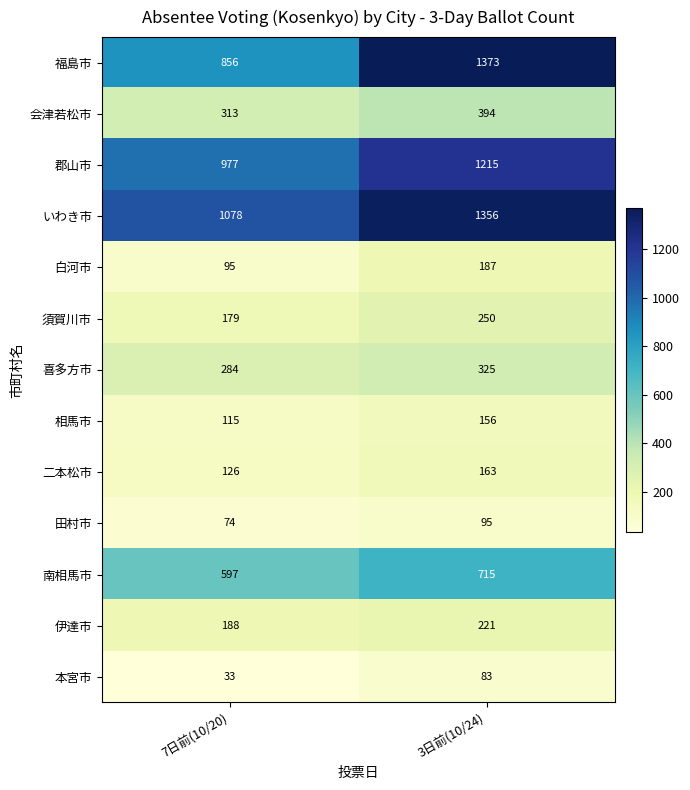

Reading right to left, transcribe all the data shown in this chart.

福島市: 1373	856
会津若松市: 394	313
郡山市: 1215	977
いわき市: 1356	1078
白河市: 187	95
須賀川市: 250	179
喜多方市: 325	284
相馬市: 156	115
二本松市: 163	126
田村市: 95	74
南相馬市: 715	597
伊達市: 221	188
本宮市: 83	33